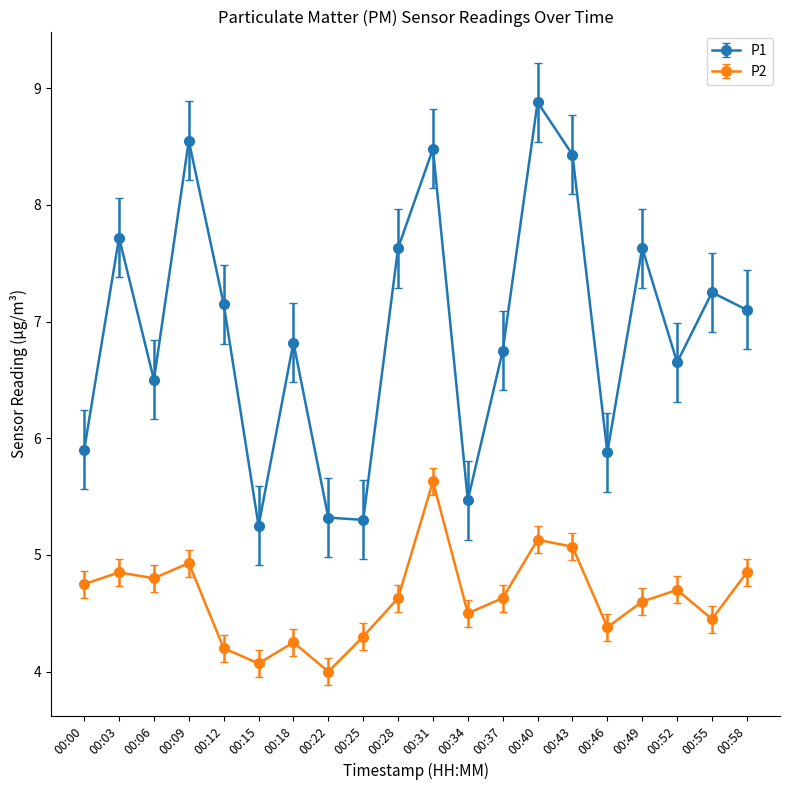

What is the difference between the second highest and minimum values in the P1 series?

3.3